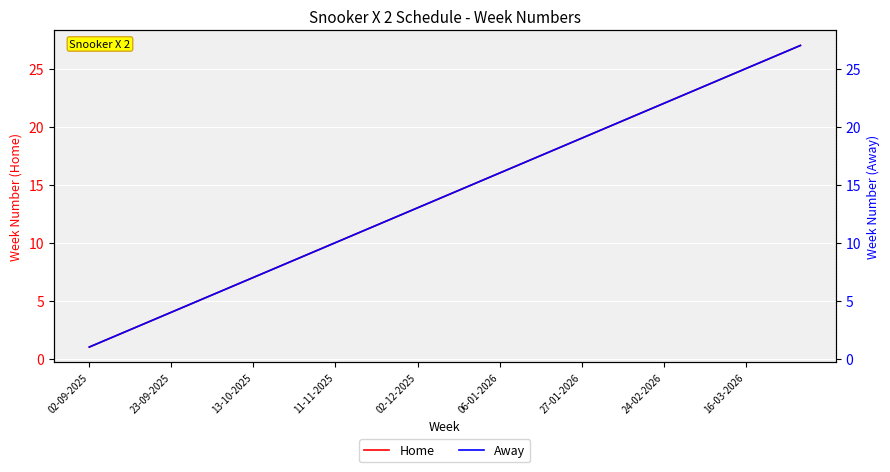

At which category does the chart reach its minimum across all series?

02-09-2025